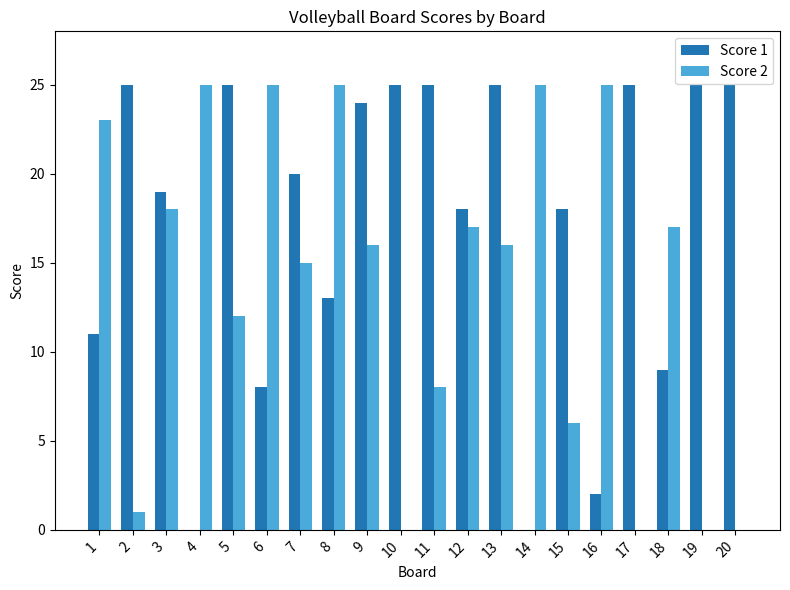

The Score 2 series shows -17 at 17. True or false?

False